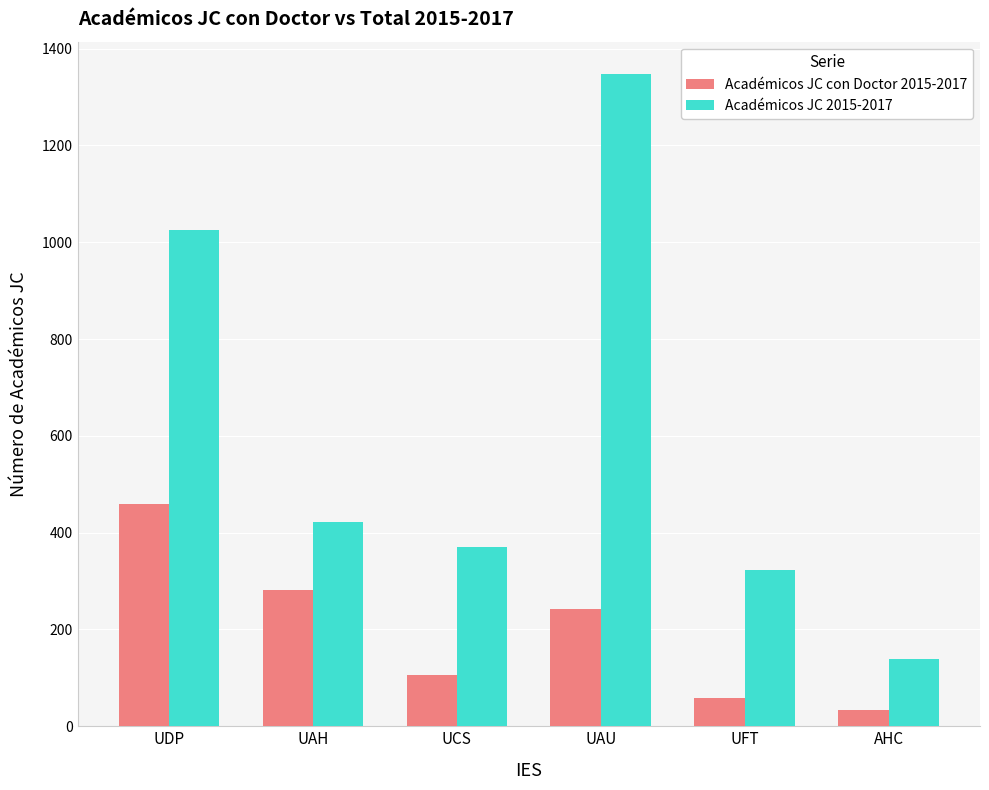

At which category is the sum across all series the highest?

UAU